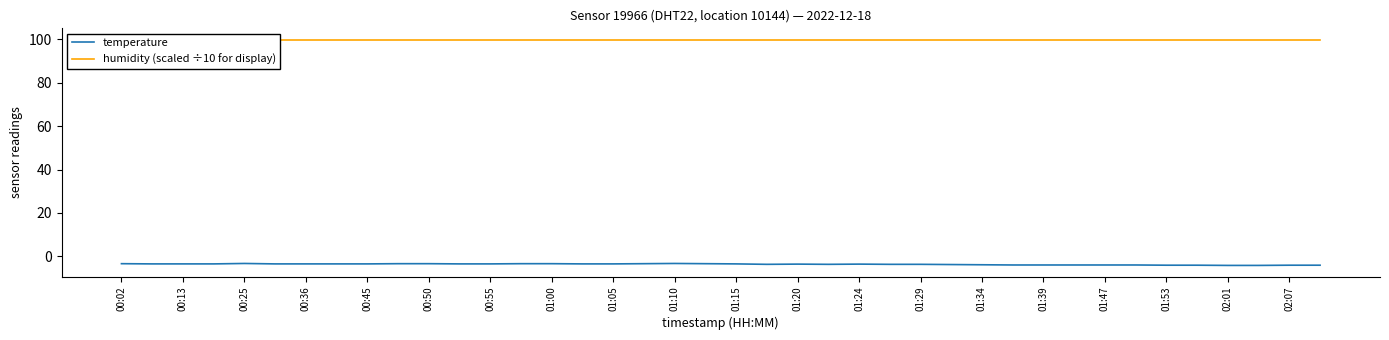

Reading left to right, extract all data points from this chart.

temperature: -3.4	-3.5	-3.5	-3.5	-3.3	-3.5	-3.5	-3.5	-3.5	-3.4	-3.4	-3.5	-3.5	-3.4	-3.4	-3.5	-3.5	-3.4	-3.3	-3.4	-3.5	-3.7	-3.6	-3.7	-3.6	-3.7	-3.7	-3.8	-3.9	-4.0	-4.0	-4.0	-4.0	-4.0	-4.1	-4.1	-4.2	-4.2	-4.1	-4.1
humidity (scaled ÷10 for display): 99.9	99.9	99.9	99.9	99.9	99.9	99.9	99.9	99.9	99.9	99.9	99.9	99.9	99.9	99.9	99.9	99.9	99.9	99.9	99.9	99.9	99.9	99.9	99.9	99.9	99.9	99.9	99.9	99.9	99.9	99.9	99.9	99.9	99.9	99.9	99.9	99.9	99.9	99.9	99.9